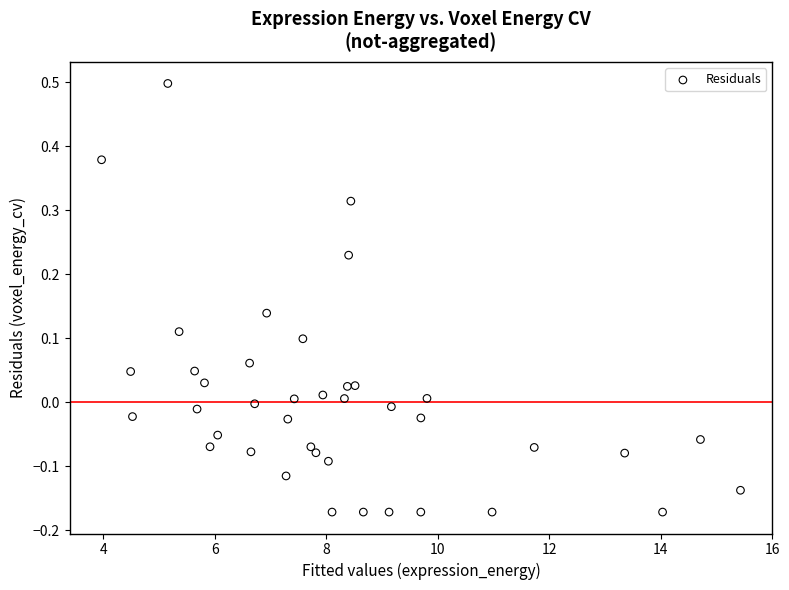

What is the range of X values (max minus min)?

11.5